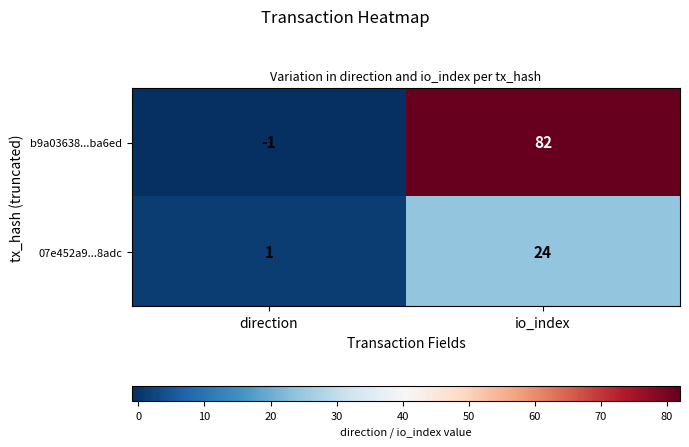

What is the sum of all 07e452a9...8adc values?

25